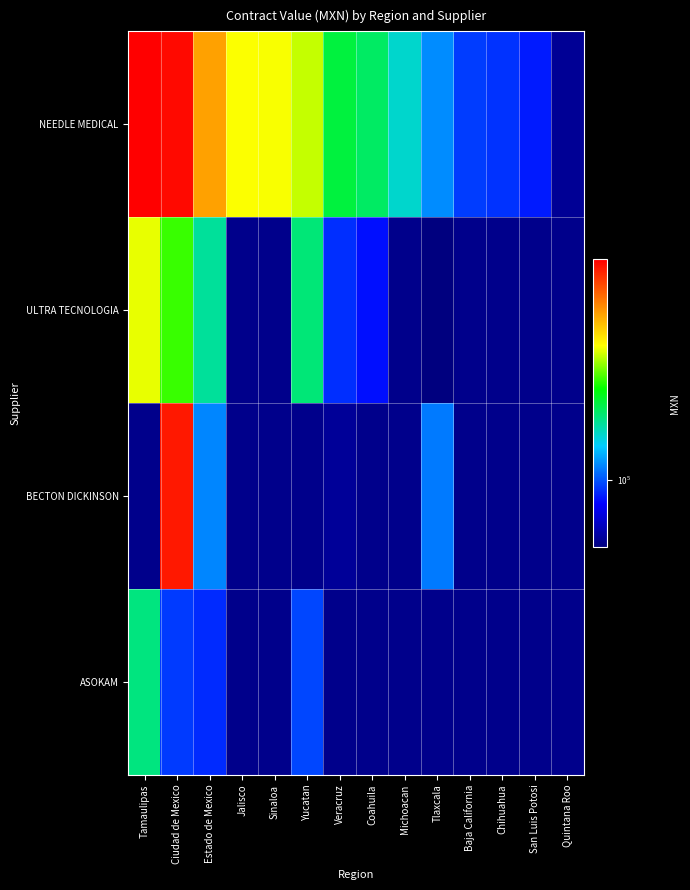

What is the highest value of the NEEDLE MEDICAL series?

439863.2